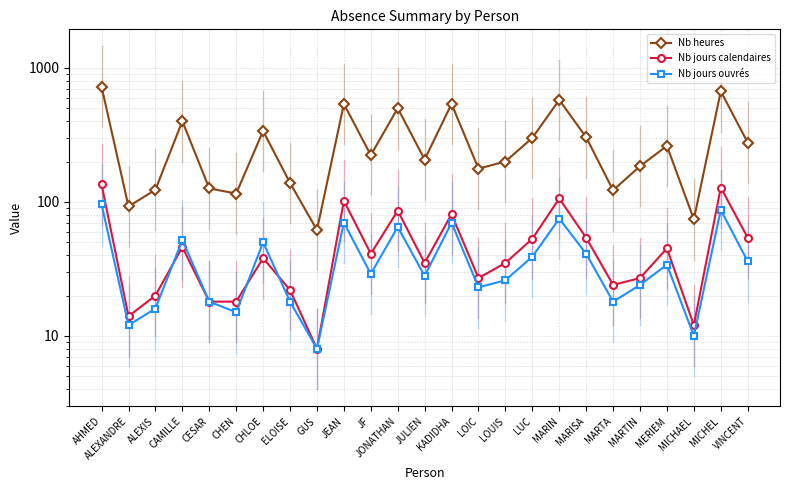

What are all the series names shown in the legend?

Nb heures, Nb jours calendaires, Nb jours ouvrés